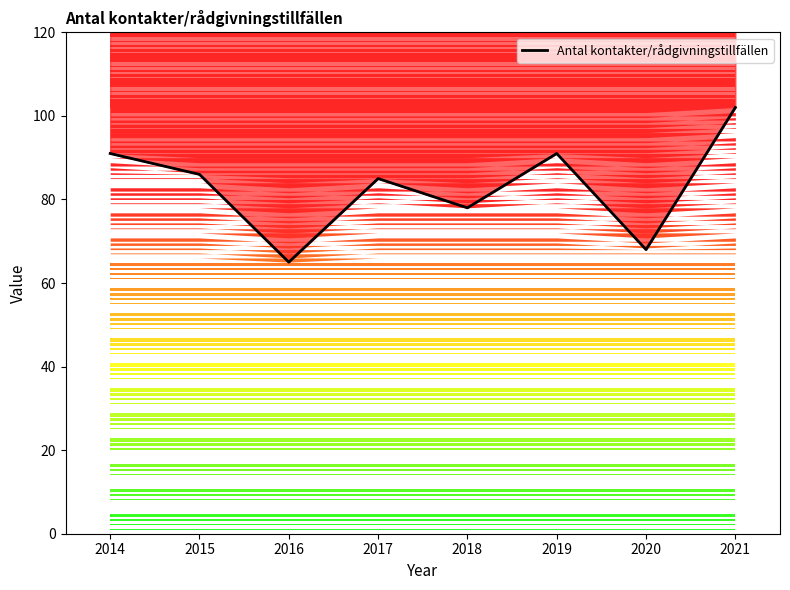

What value does the data have at 2016?

65